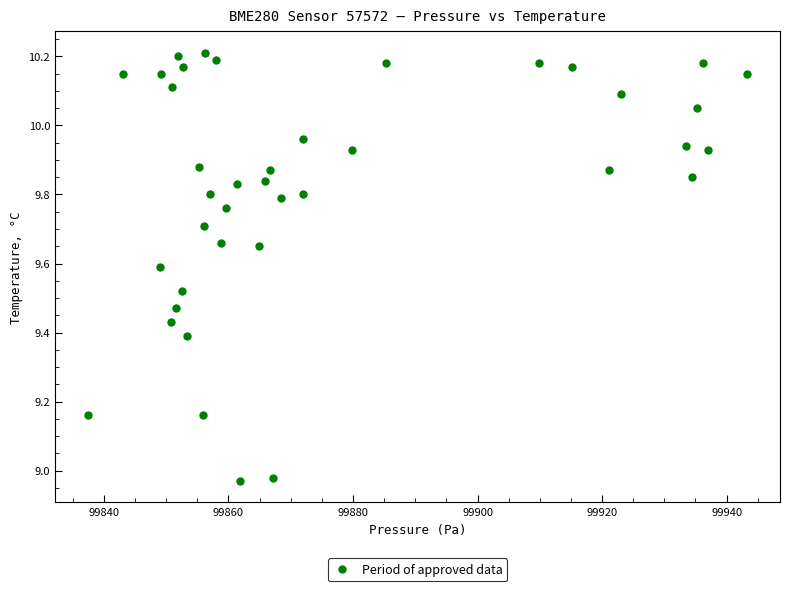

What is the range of Y values (max minus min)?

1.2